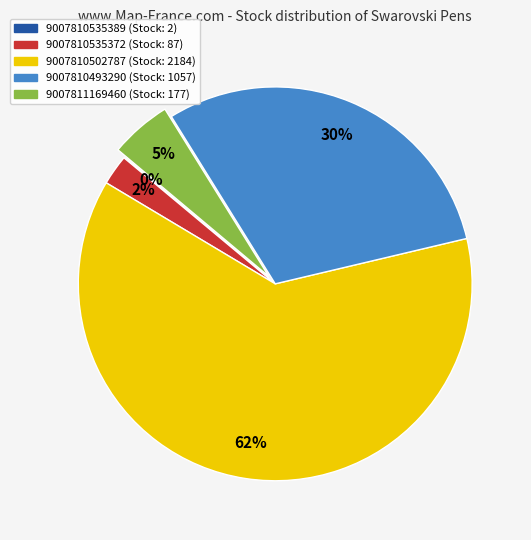

Which category has the biggest portion of the pie?

9007810502787